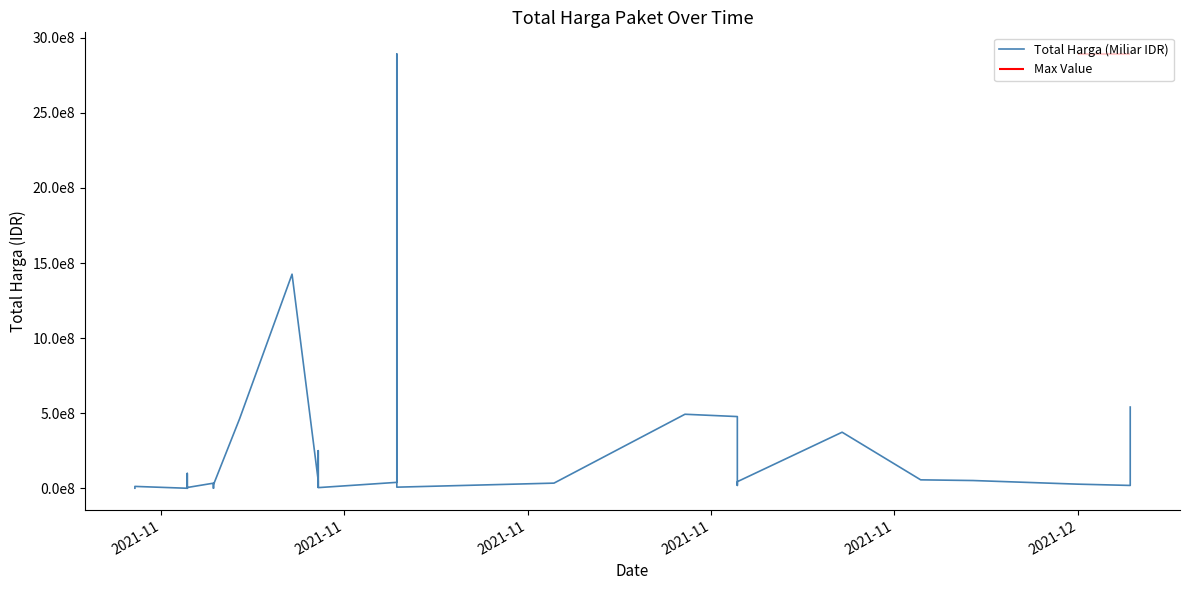

How many categories are shown in the chart?

35